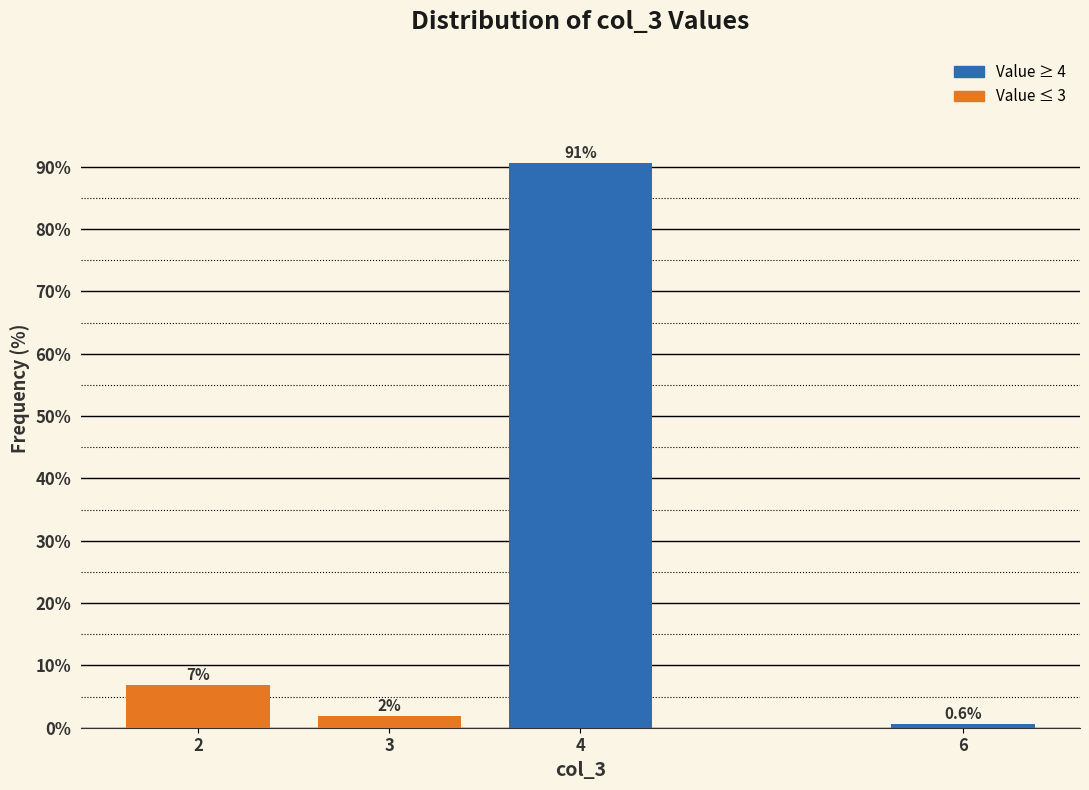

What is the smallest value displayed?

0.6